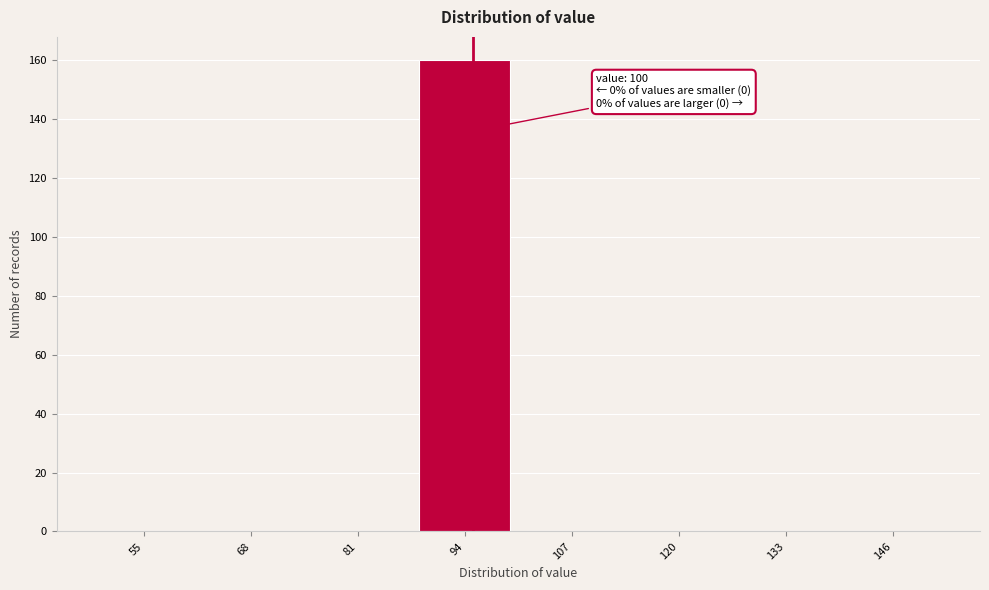

Reading left to right, what are all the values shown in this chart?

55=0	68=0	81=0	94=160	107=0	120=0	133=0	146=0